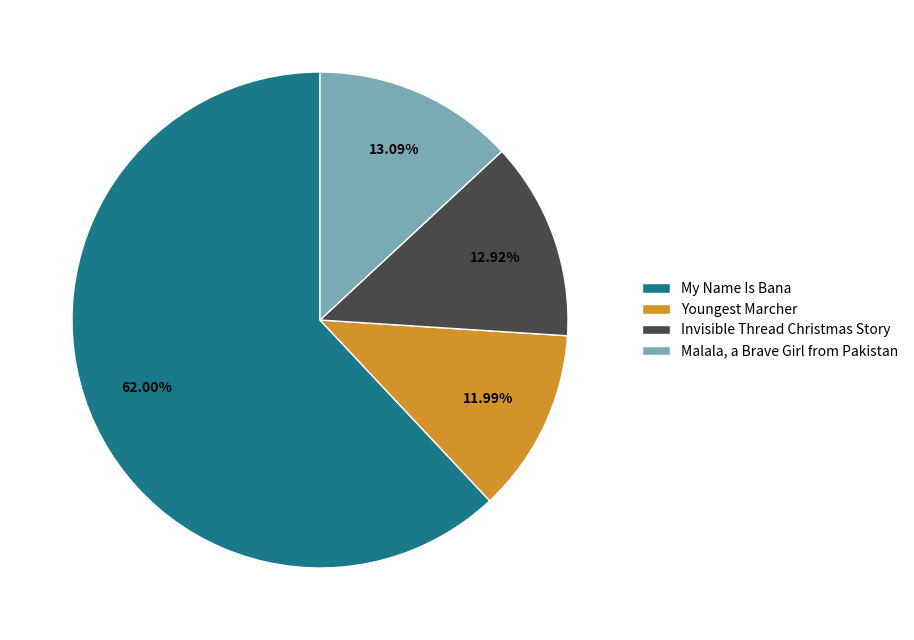

Which category accounts for the majority?

My Name Is Bana